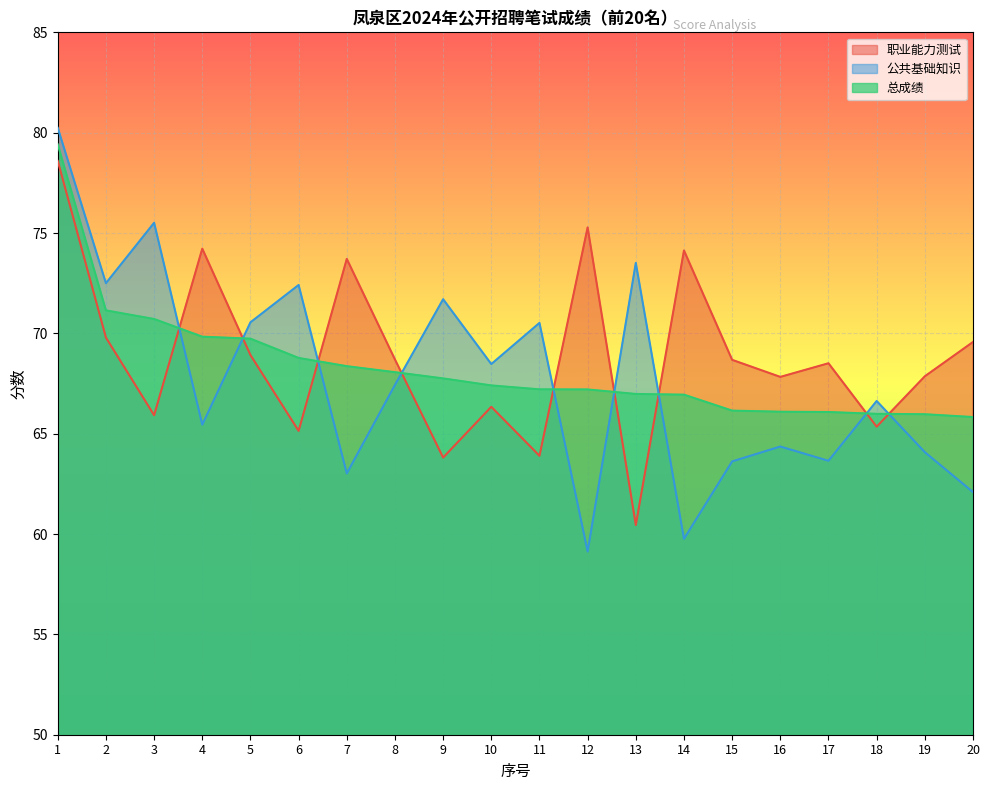

Reading left to right, what are all the values shown in this chart?

职业能力测试: 1=78.6	2=69.8	3=65.9	4=74.2	5=68.9	6=65.1	7=73.7	8=68.7	9=63.8	10=66.3	11=63.9	12=75.3	13=60.5	14=74.1	15=68.7	16=67.8	17=68.5	18=65.3	19=67.9	20=69.6
公共基础知识: 1=80.2	2=72.5	3=75.5	4=65.5	5=70.5	6=72.4	7=63.0	8=67.4	9=71.7	10=68.5	11=70.5	12=59.1	13=73.5	14=59.8	15=63.6	16=64.4	17=63.6	18=66.6	19=64.1	20=62.1
总成绩: 1=79.4	2=71.1	3=70.7	4=69.8	5=69.7	6=68.8	7=68.4	8=68.1	9=67.8	10=67.4	11=67.2	12=67.2	13=67.0	14=66.9	15=66.2	16=66.1	17=66.1	18=66.0	19=66.0	20=65.8